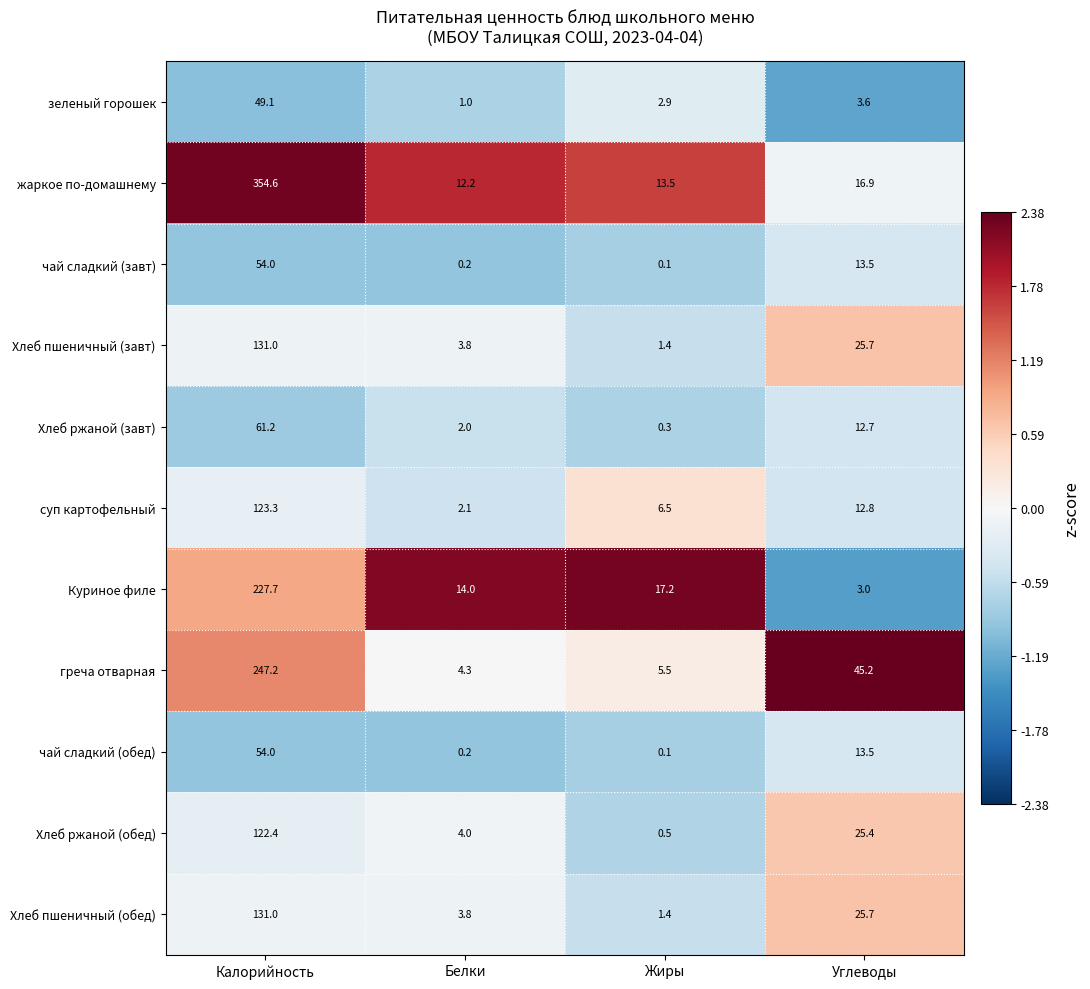

Rank the categories by Хлеб ржаной (обед) value from highest to lowest.

Калорийность, Углеводы, Белки, Жиры